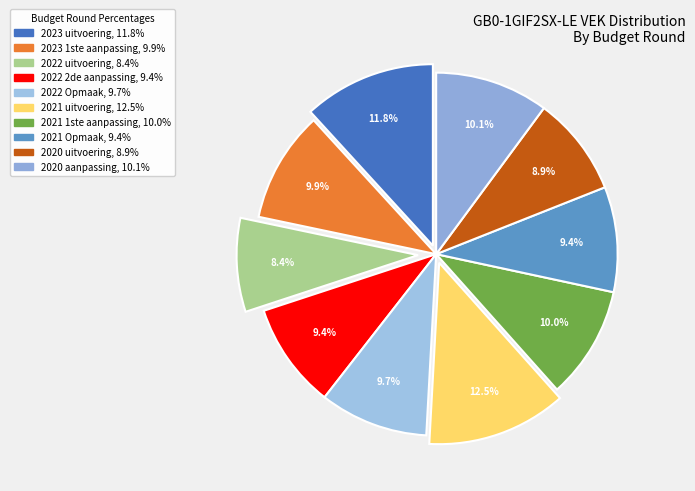

Does 2021 1ste aanpassing account for over 50% of the chart?

No